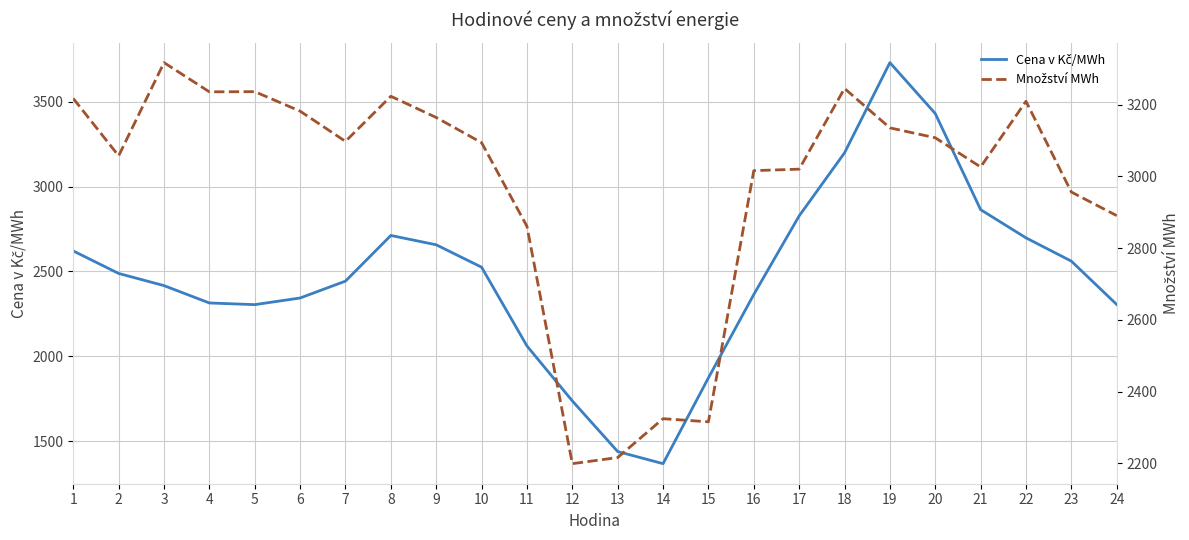

How many data points in Cena v Kč/MWh are above 2488?

12